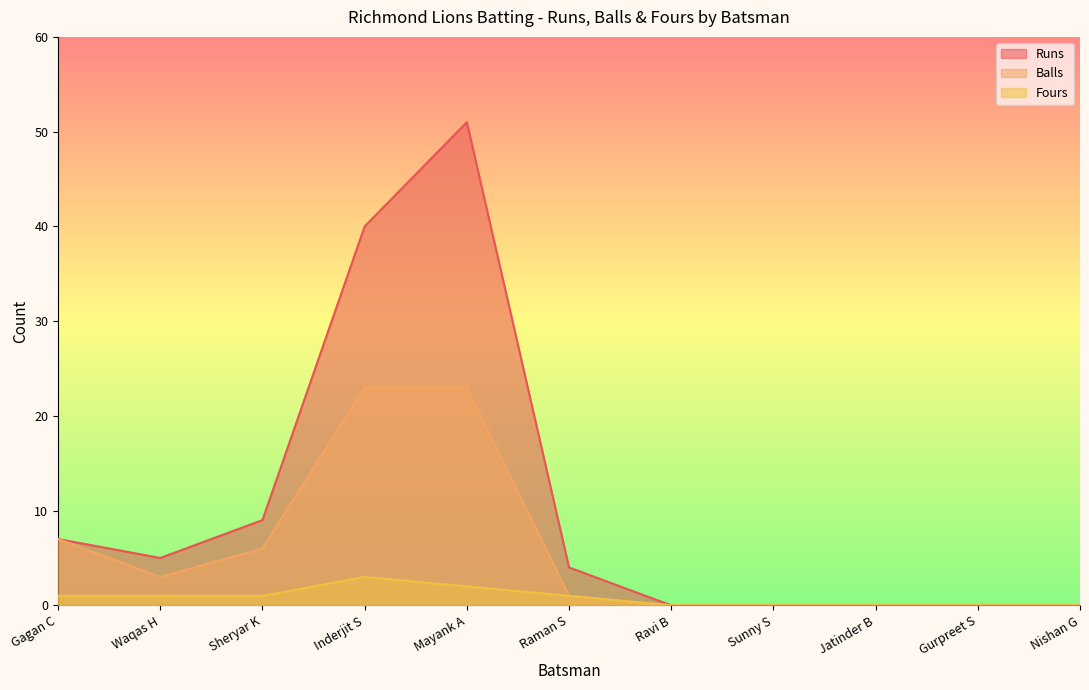

The value of Balls at Inderjit S is 23. True or false?

True